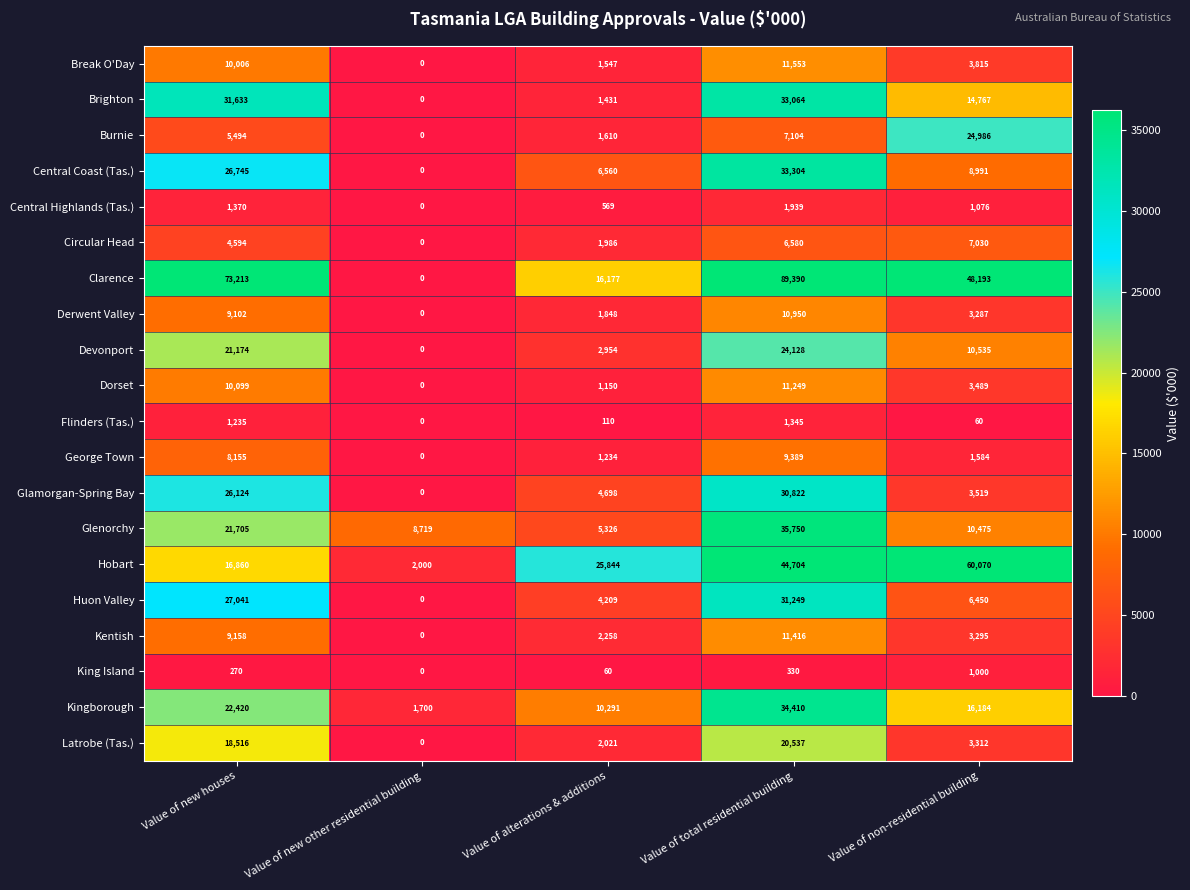

The value of Glamorgan-Spring Bay at Value of alterations & additions is 4698. True or false?

True